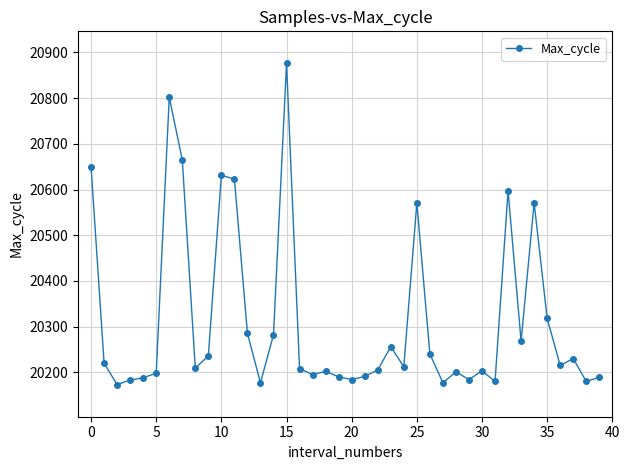

What is the greatest value displayed?

20876